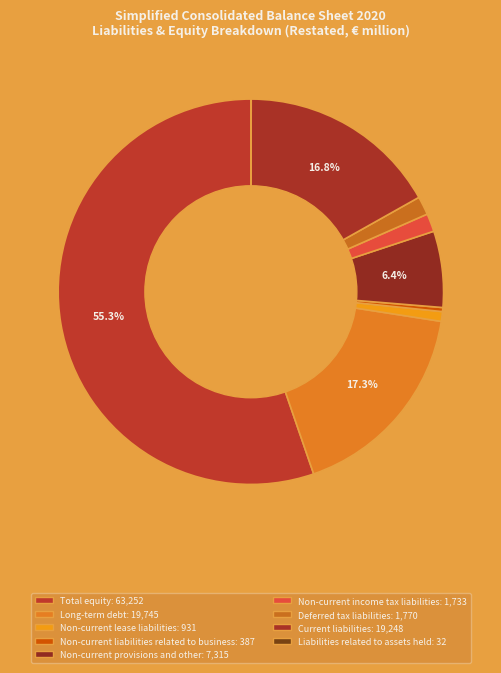

What percentage is the Deferred tax liabilities slice, to the nearest percent?

2%